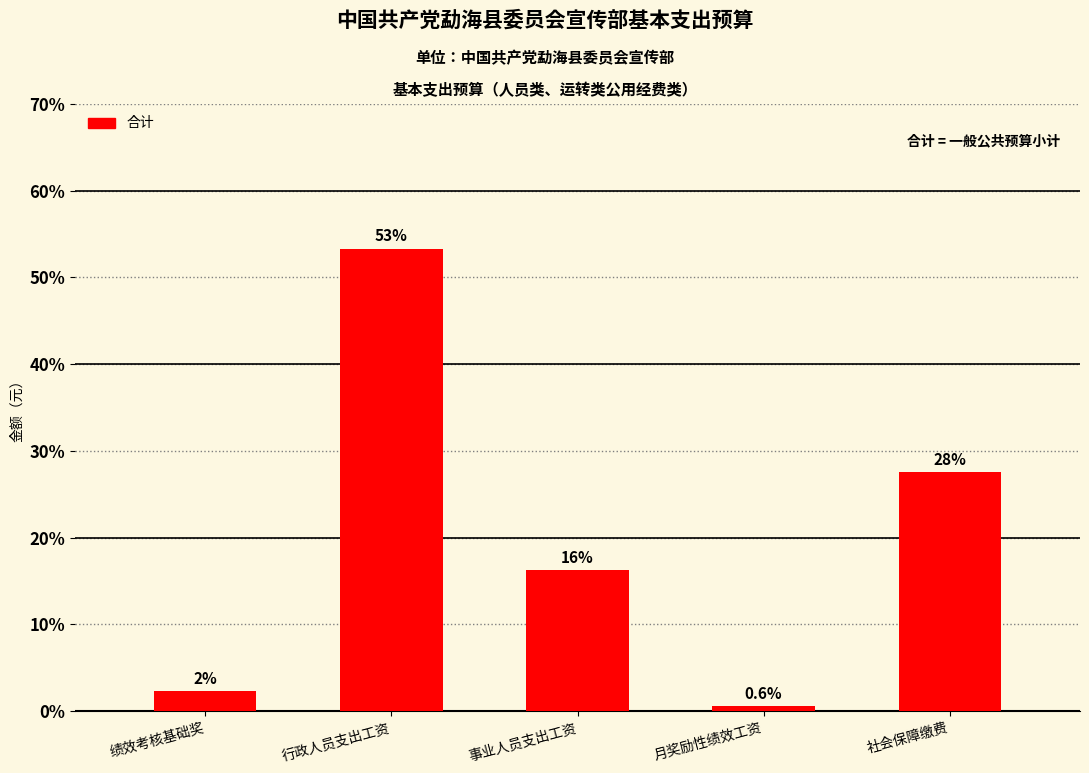

The chart shows a value of 16.3 at 事业人员支出工资. True or false?

True